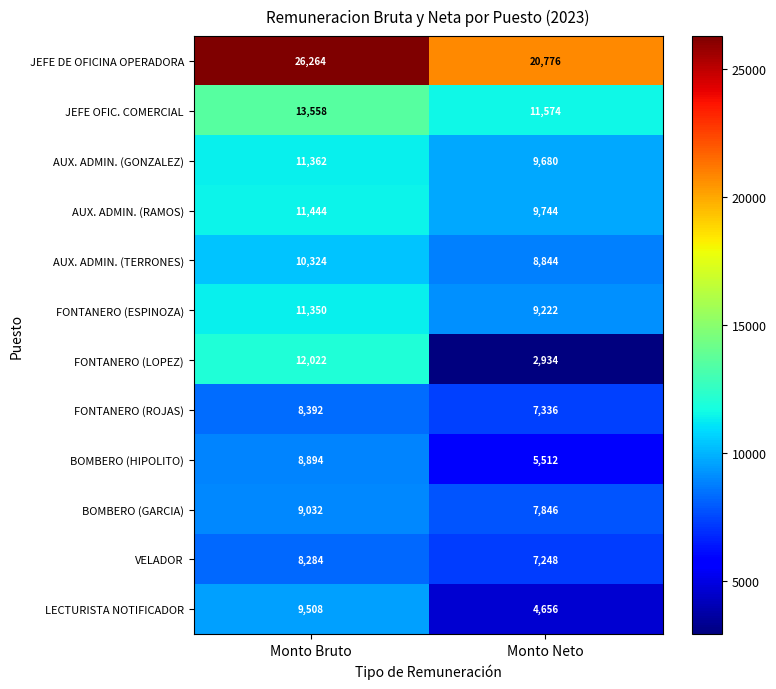

What value does the FONTANERO (ROJAS) series have at Monto Neto, to the nearest 100?

7300